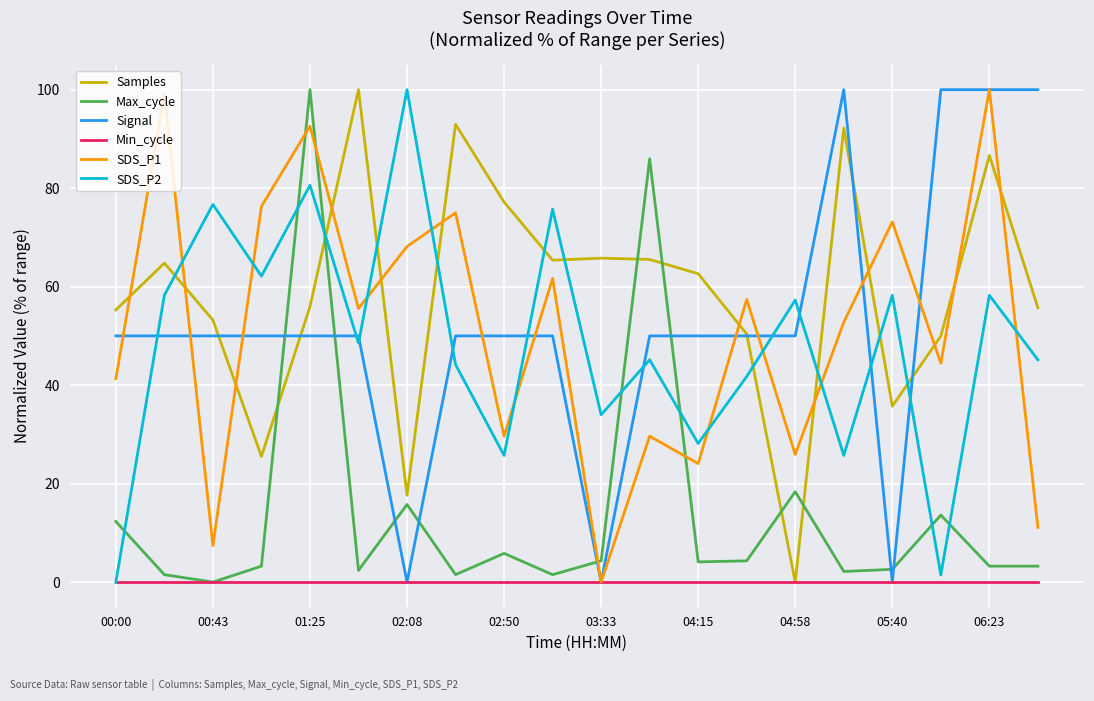

Which series has the largest total across all categories?

Samples